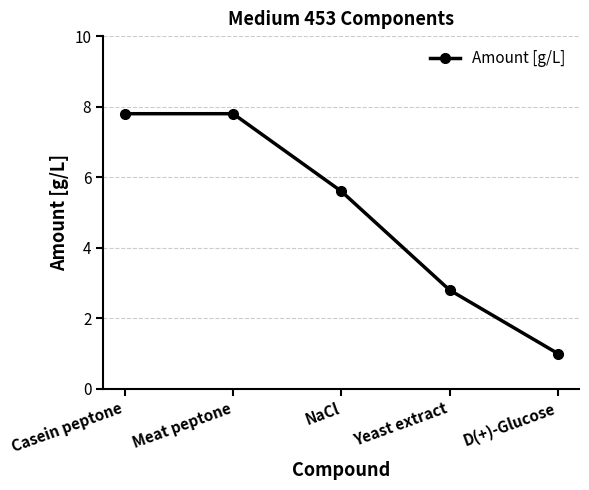

What is the difference between the second highest and second lowest values?

5.0